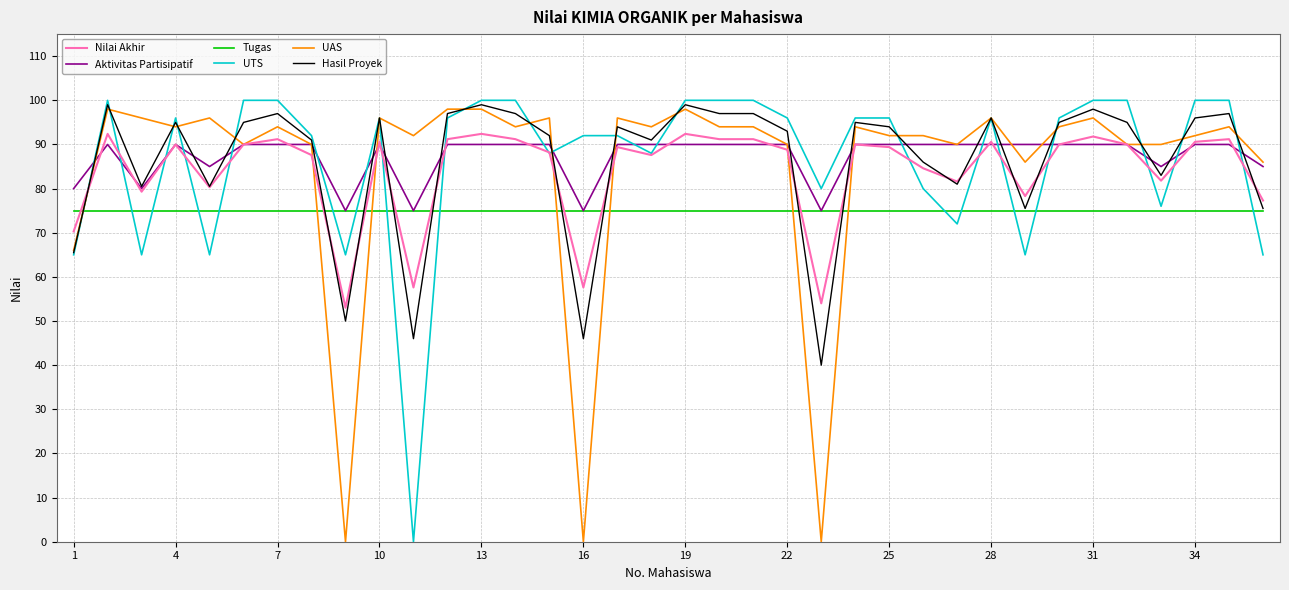

What is the lowest value of the Tugas series?

75.0